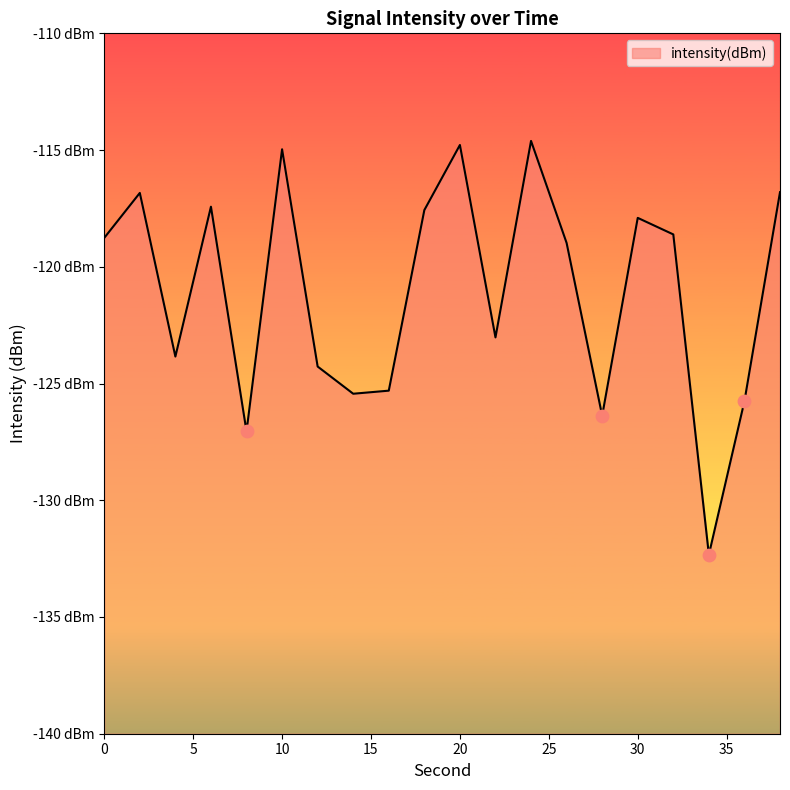

What is the change in value from 10 to 32?

-3.6